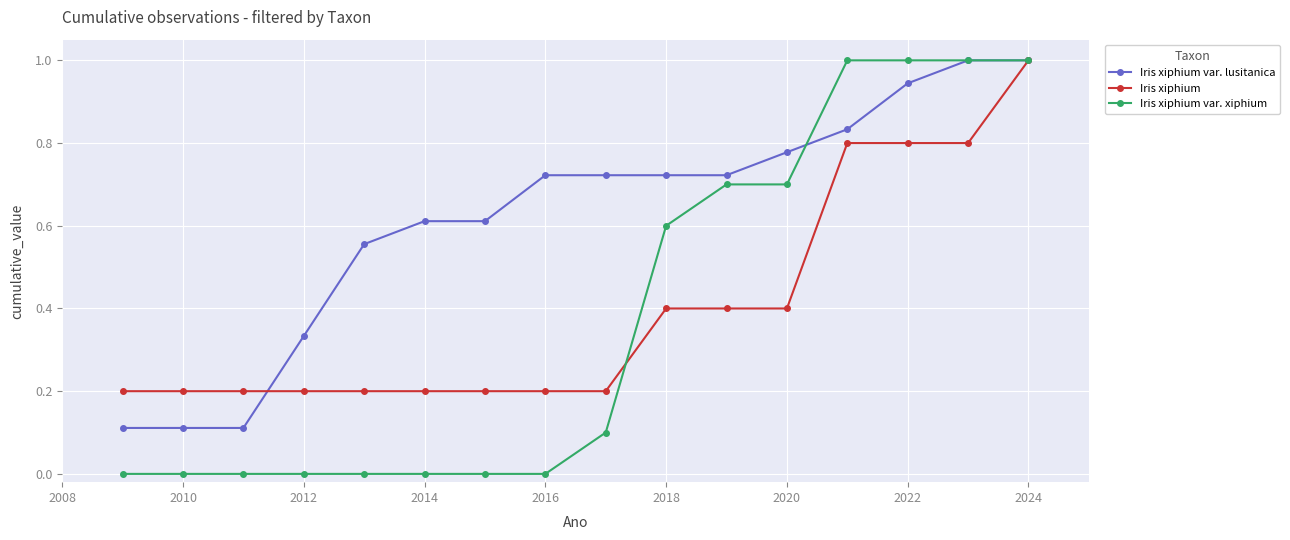

Which series has the largest total across all categories?

Iris xiphium var. lusitanica